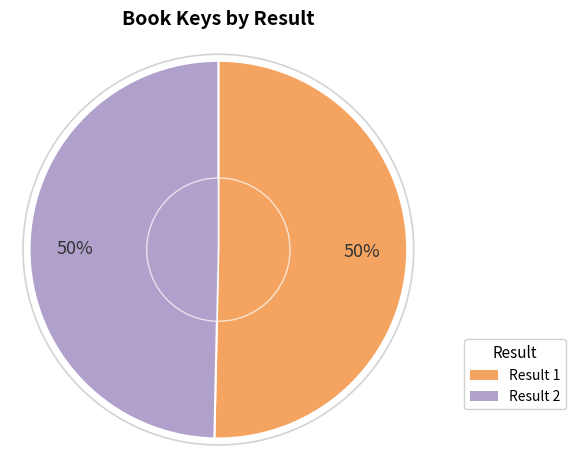

To the nearest percent, what percentage of the pie is 1?

50%